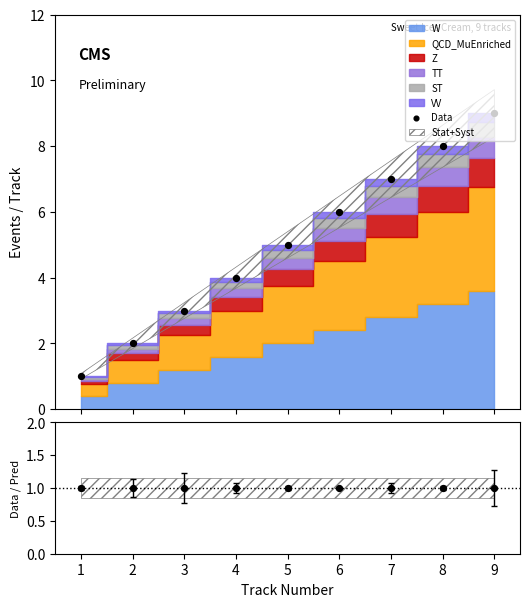

What is the ratio of the value at 8 to the value at 4?

2.0